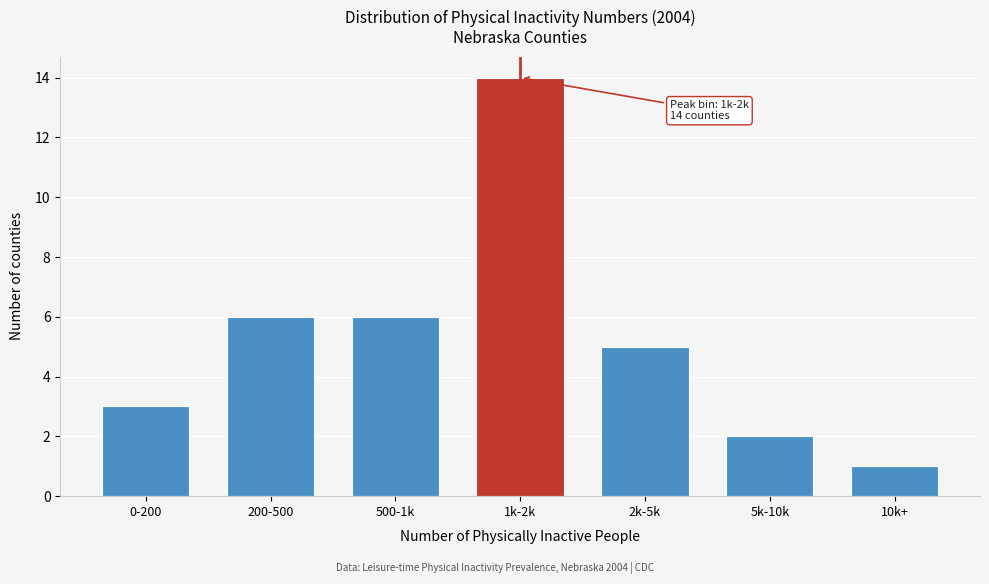

Reading left to right, list all the values displayed in this chart.

3	6	6	14	5	2	1